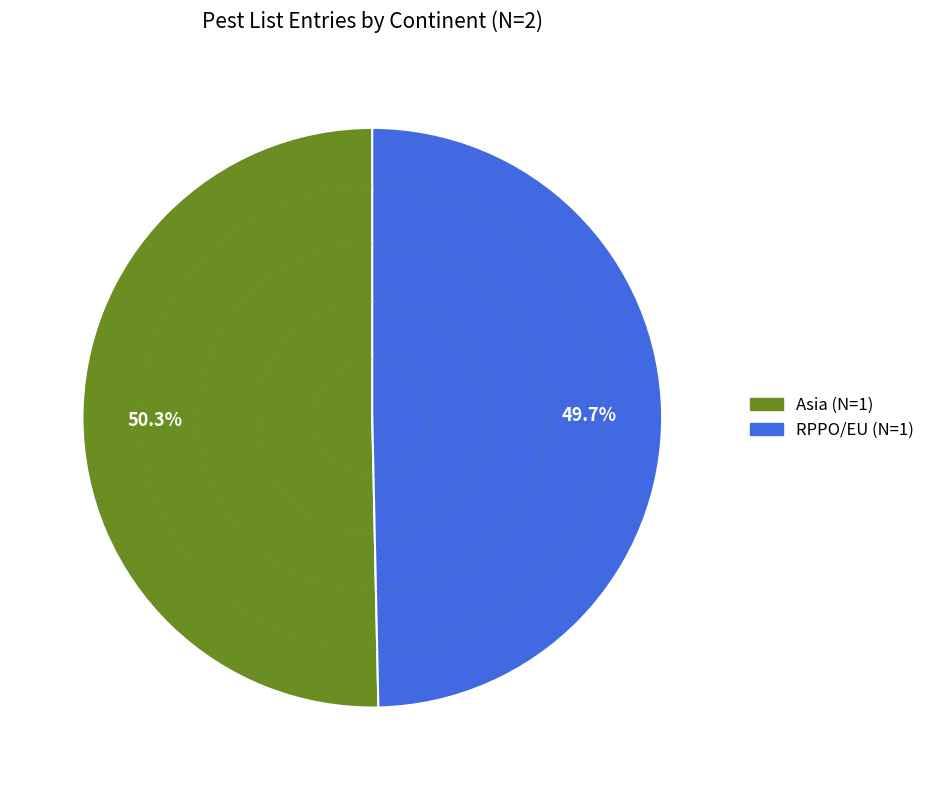

How many slices are in this pie chart?

2